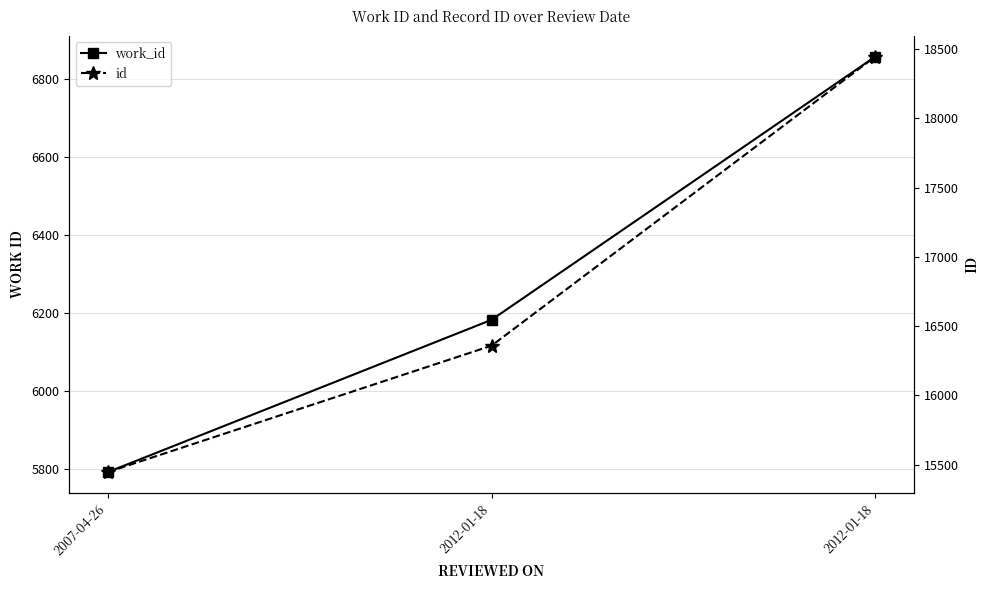

How many values in the id series exceed 16359?

1